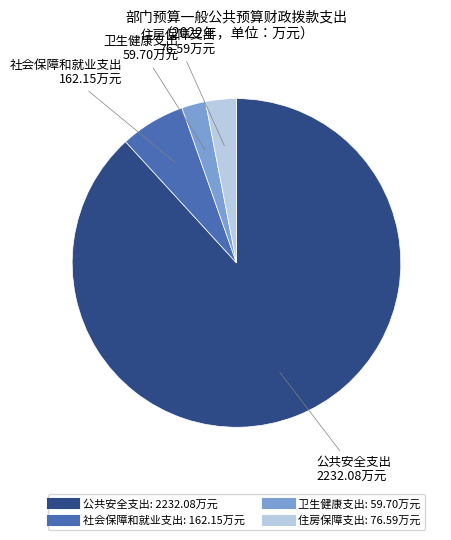

The 住房保障支出 slice represents 3% of the pie. True or false?

True